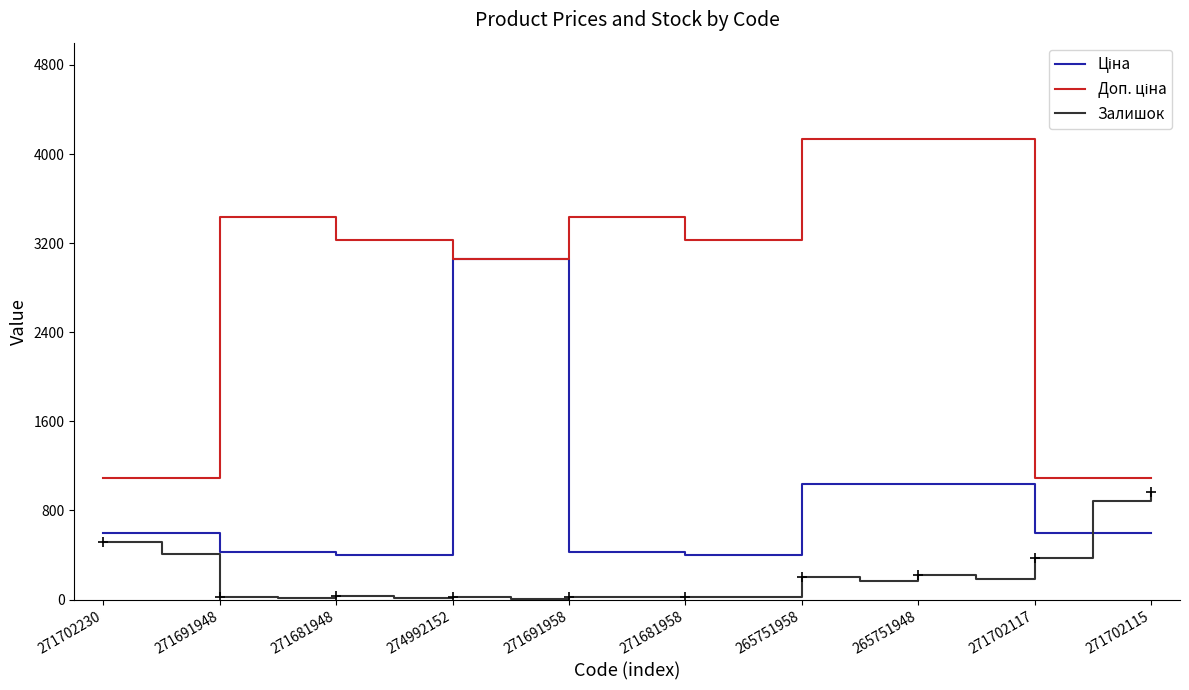

The Залишок series shows 207.0 at 265751958. True or false?

True